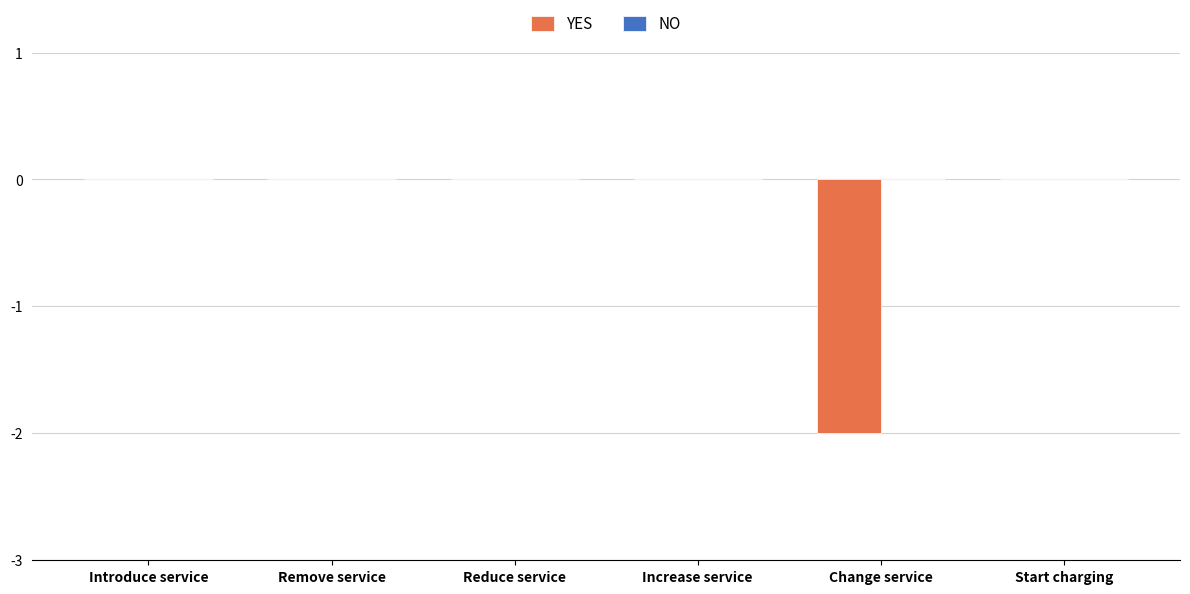

Are the bars horizontal?

No